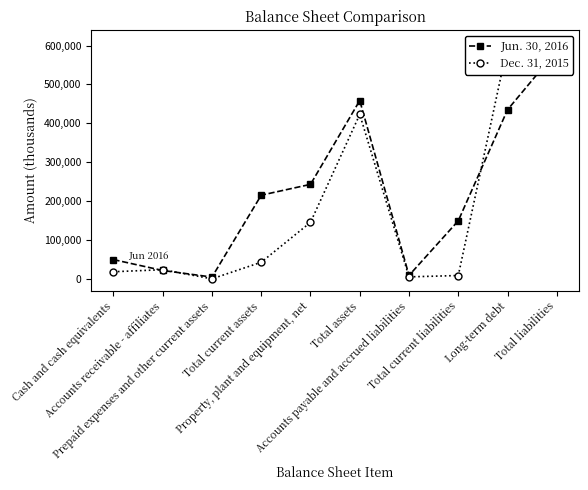

Which label corresponds to the smallest value in the chart?

Prepaid expenses and other current assets